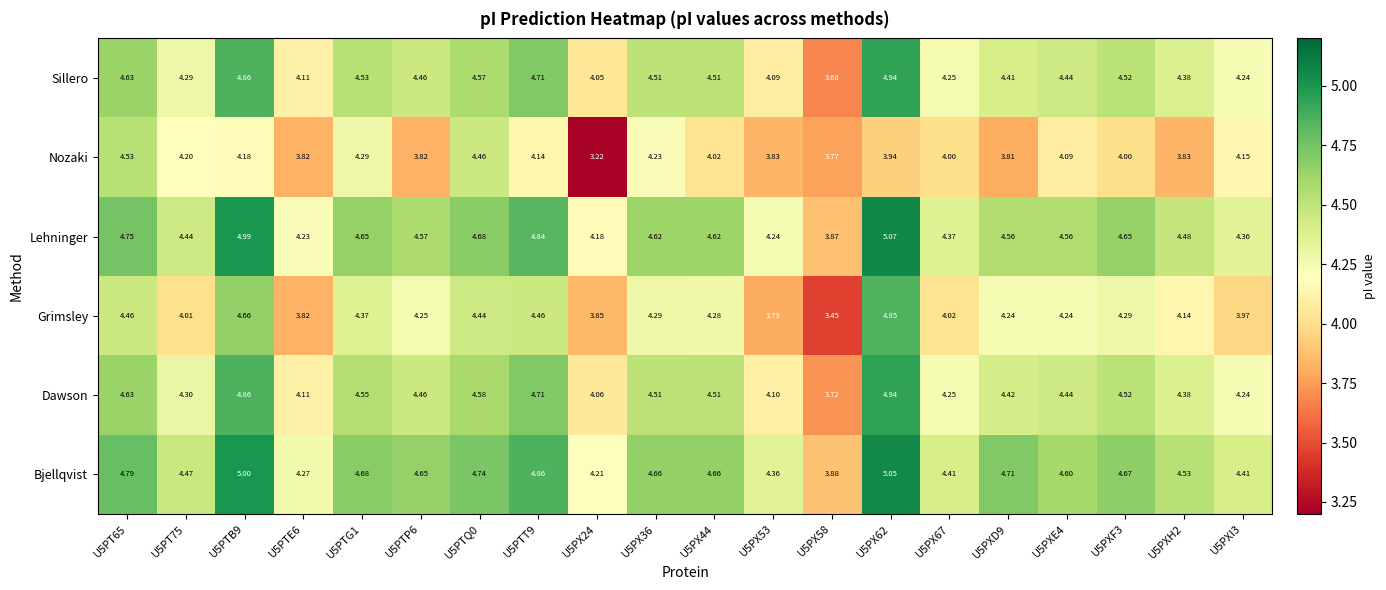

Is the value of Lehninger at U5PX24 greater than the value of Grimsley at U5PTT9?

No